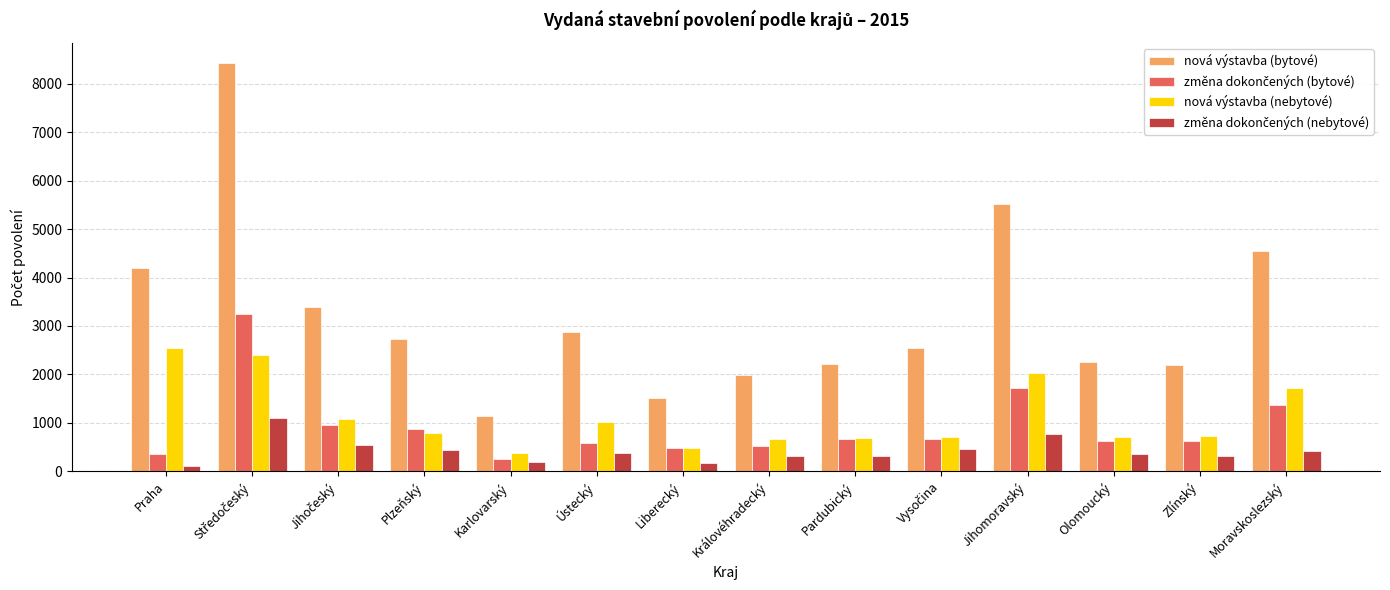

The value of nová výstavba (bytové) at Karlovarský is 1144. True or false?

True